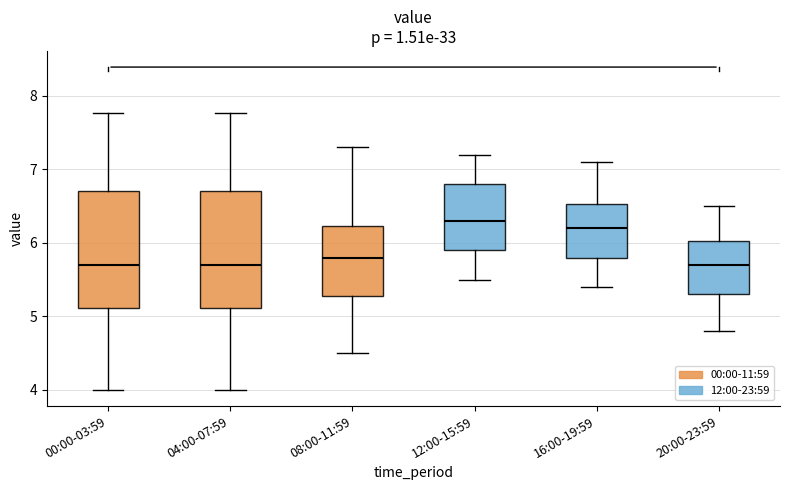

Where is the lower edge of the box for 04:00-07:59 on the y-axis? The values are not printed on the chart, so give them approximately, as read against the axis.

5.1